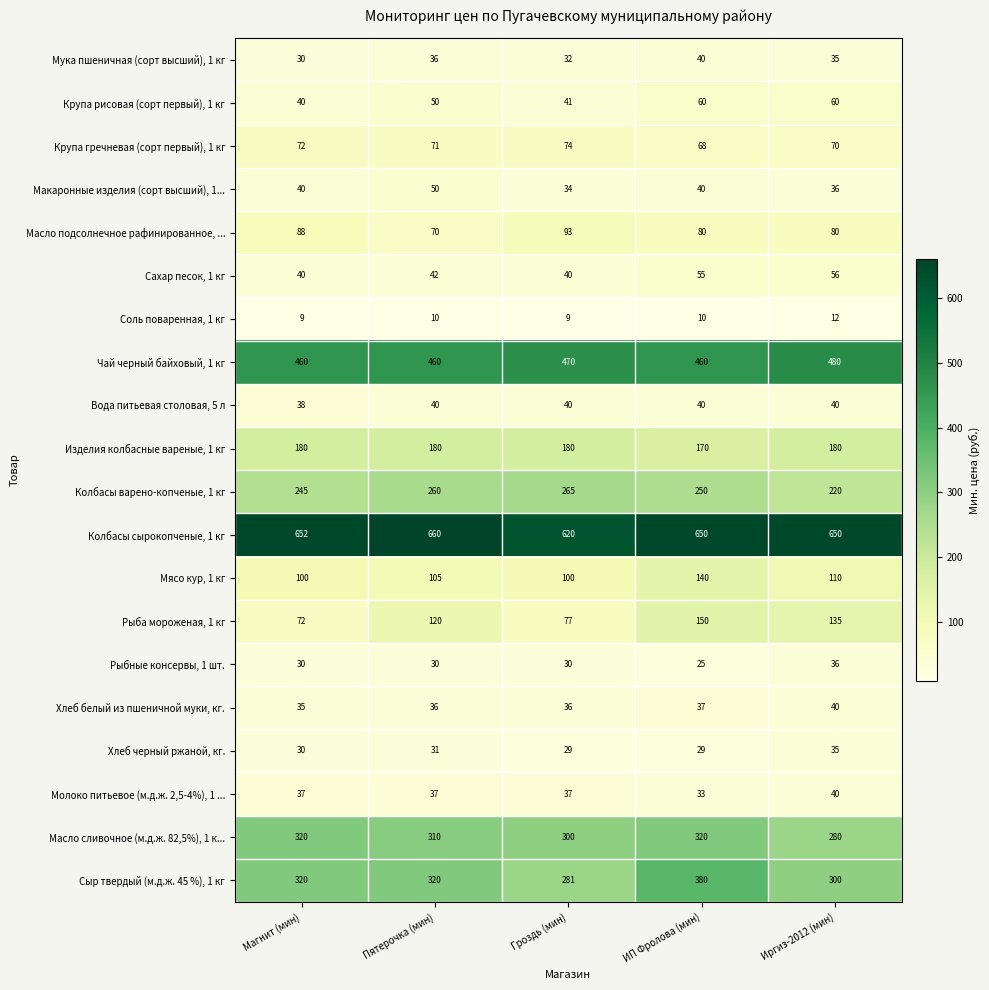

What is the approximate value of Изделия колбасные вареные, 1 кг at Пятерочка (мин), to the nearest 10?

180